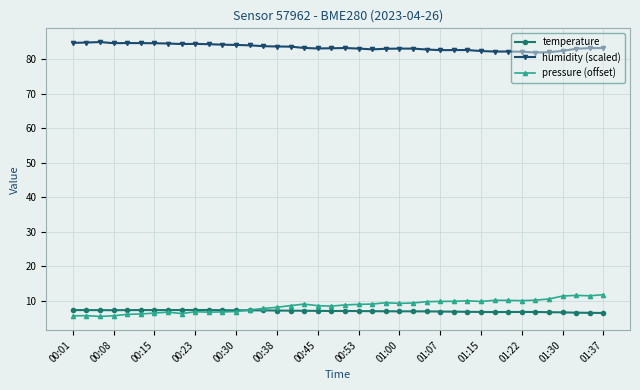

Rank the series by their maximum value, from highest to lowest.

humidity (scaled), pressure (offset), temperature